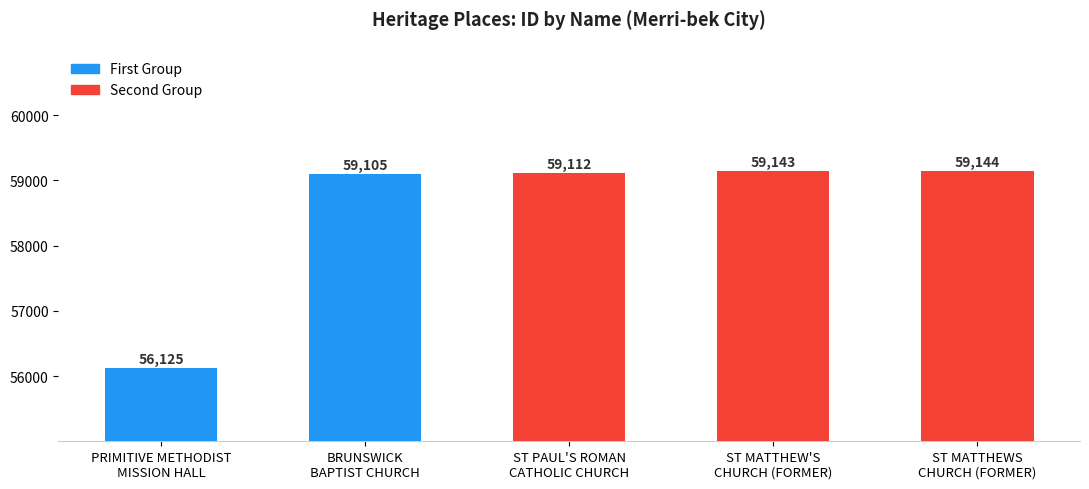

What is the change in value from BRUNSWICK
BAPTIST CHURCH to ST MATTHEWS
CHURCH (FORMER)?

+39